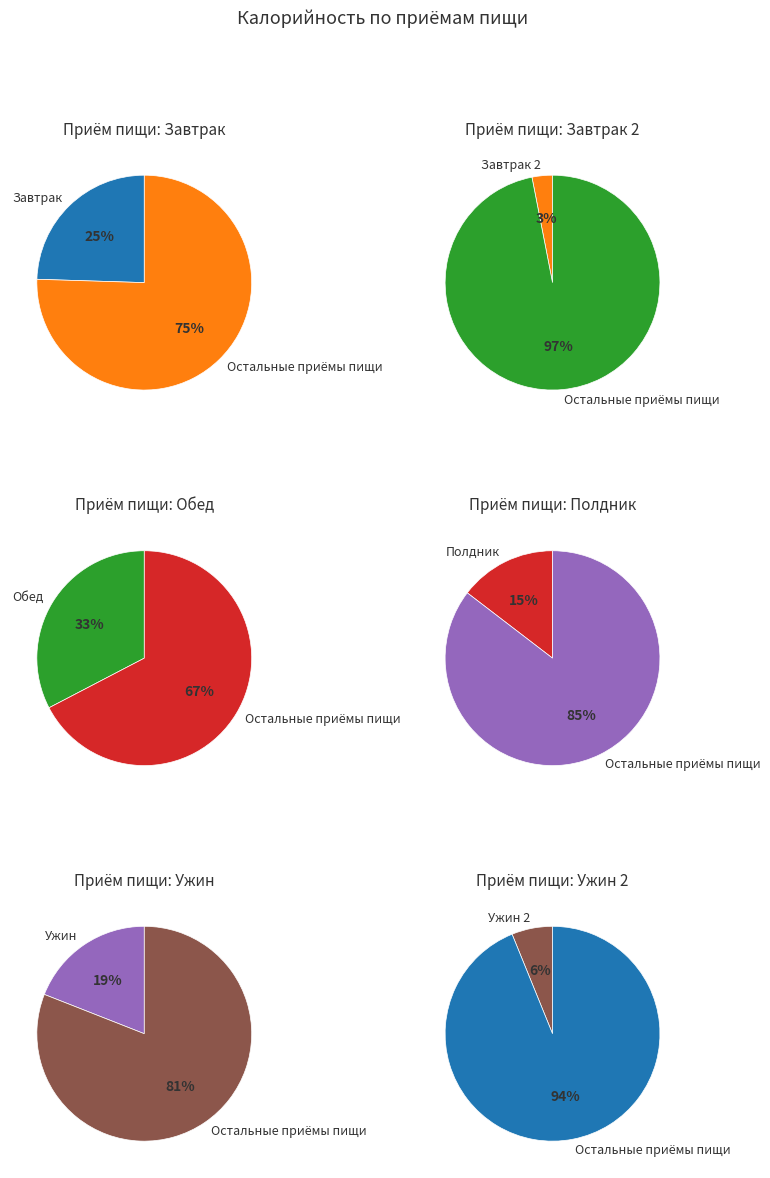

Does any single category account for the majority?

No